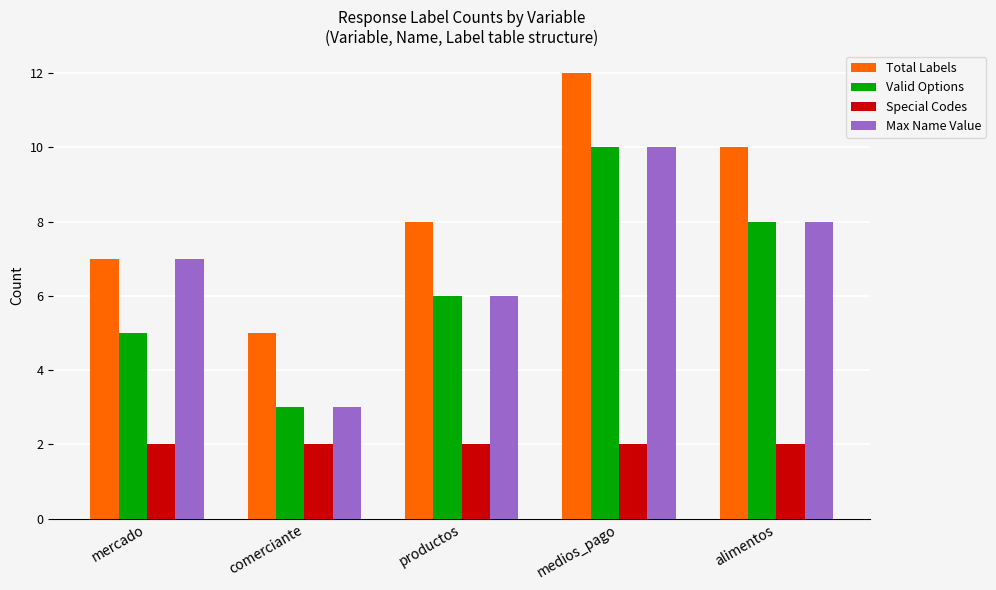

What is the difference between the second highest and minimum values in the Total Labels series?

5